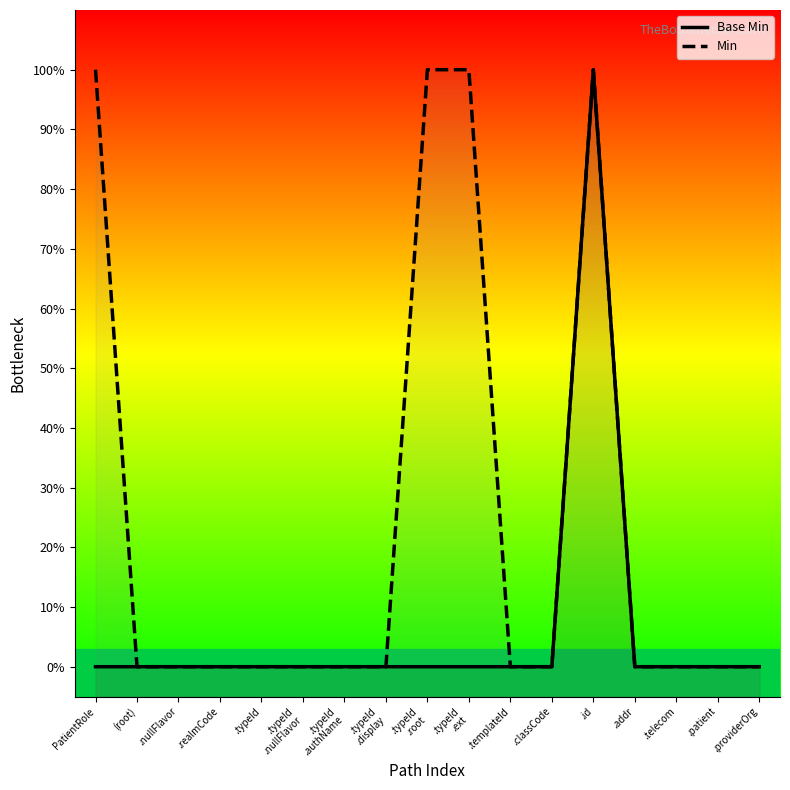

True or false: Min and Base Min intersect in this chart.

False